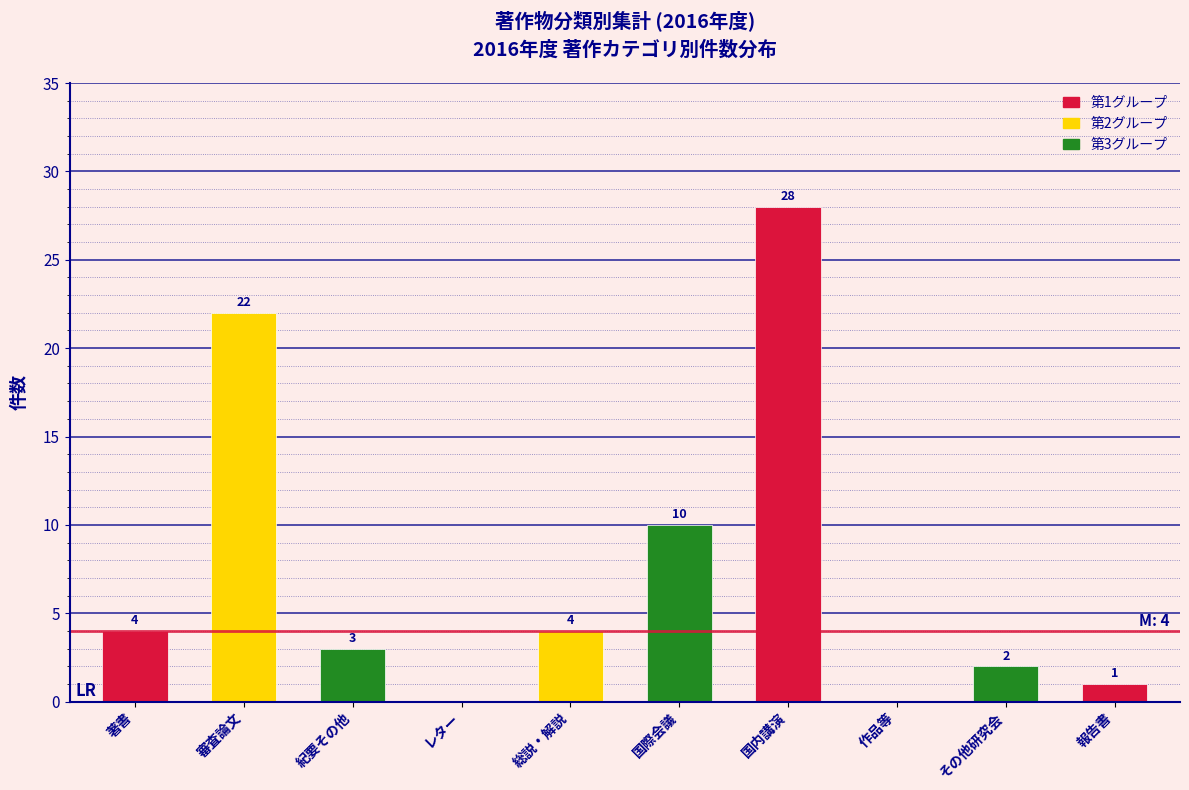

Reading left to right, extract all data points from this chart.

著書=4	審査論文=22	紀要その他=3	レター=0	総説・解説=4	国際会議=10	国内講演=28	作品等=0	その他研究会=2	報告書=1